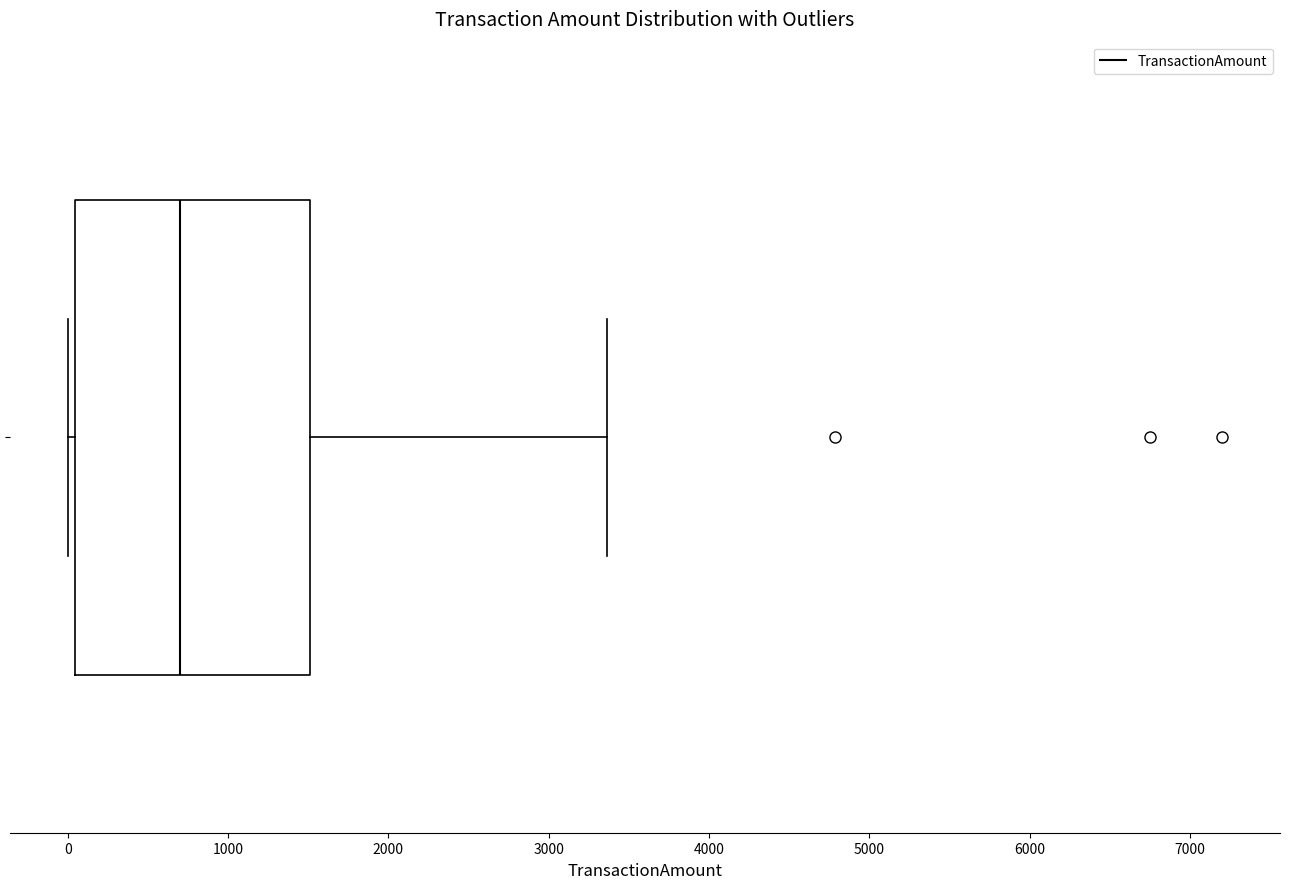

Transcribe this box plot: give where the median line is, the range the box spans, and where the two whiskers end, as read against the x-axis. The values are not printed on the chart, so give them approximately, as read against the axis.

median 700, box 0 to 1500, whiskers 0 (just left of the box's left edge) to 3400